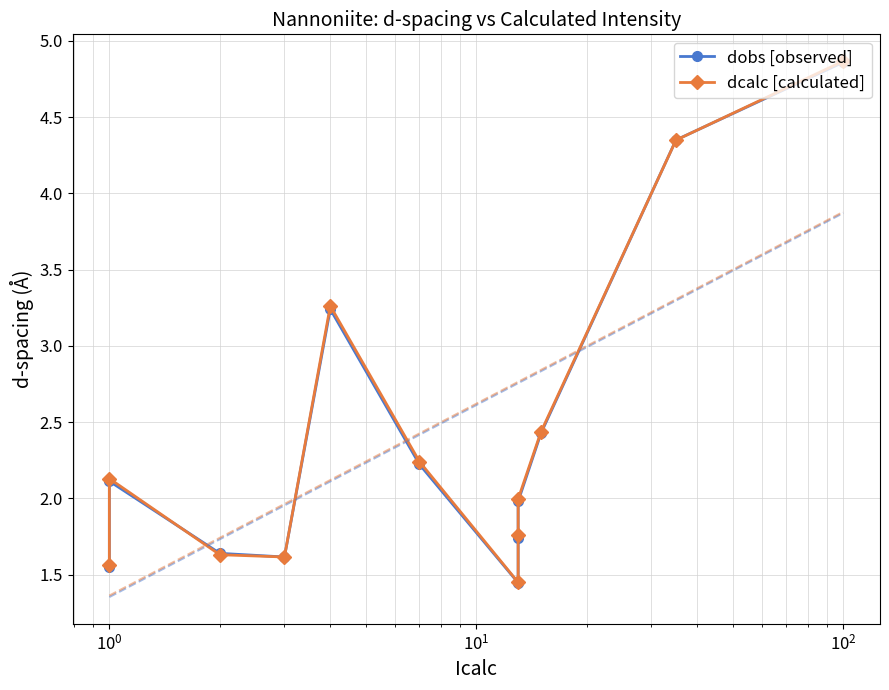

Is it true that dcalc [calculated] equals 2.8 at $\mathdefault{10^{1}}$?

False